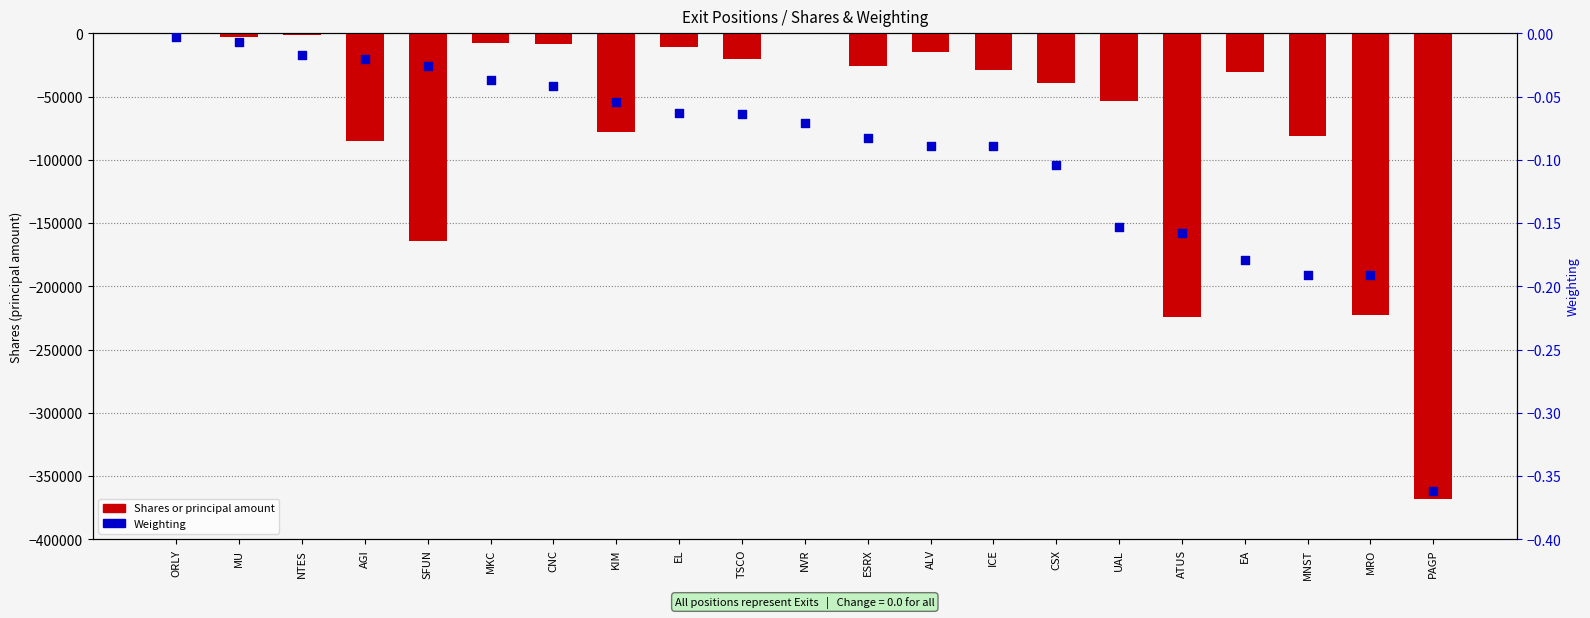

What are all the series names shown in the legend?

Shares or principal amount, Weighting